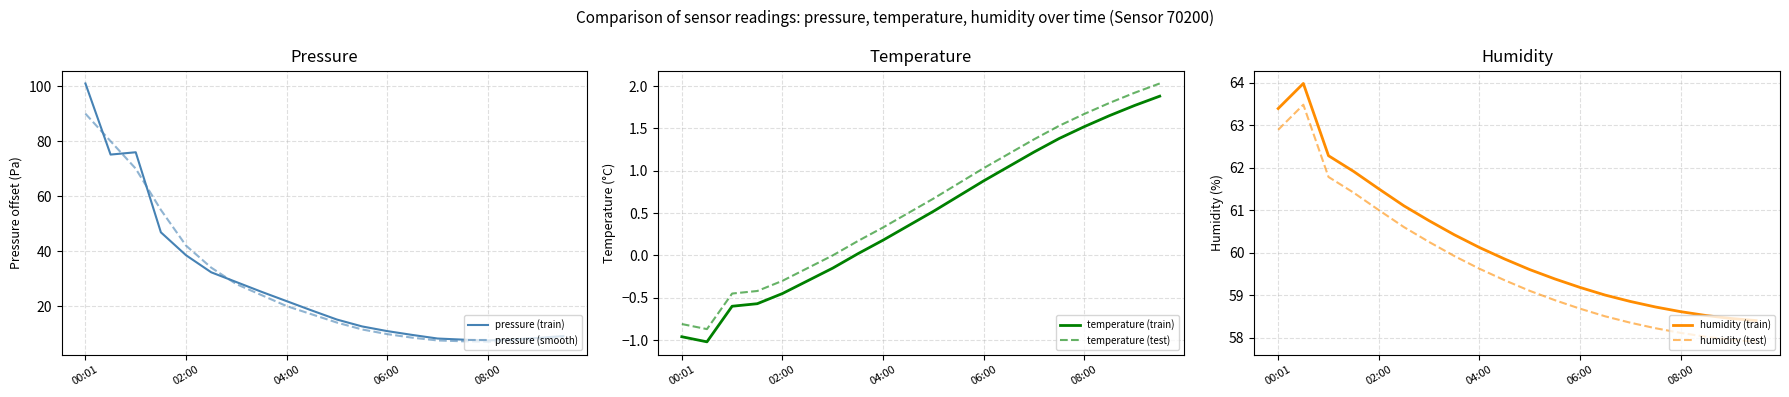

Is it true that pressure (smooth) equals 9.5 at 04:00?

False